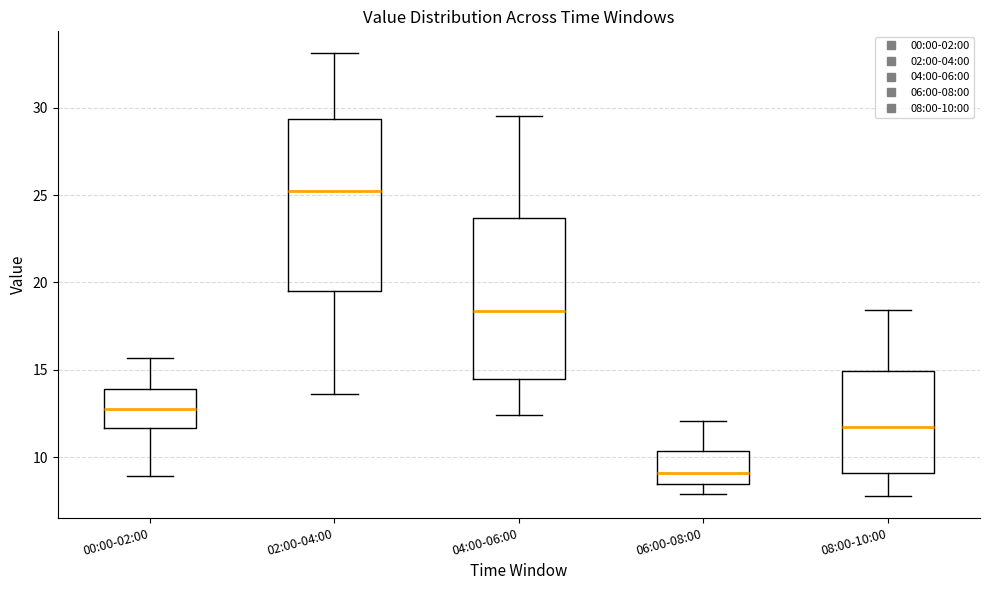

Which box has the highest median line?

02:00-04:00